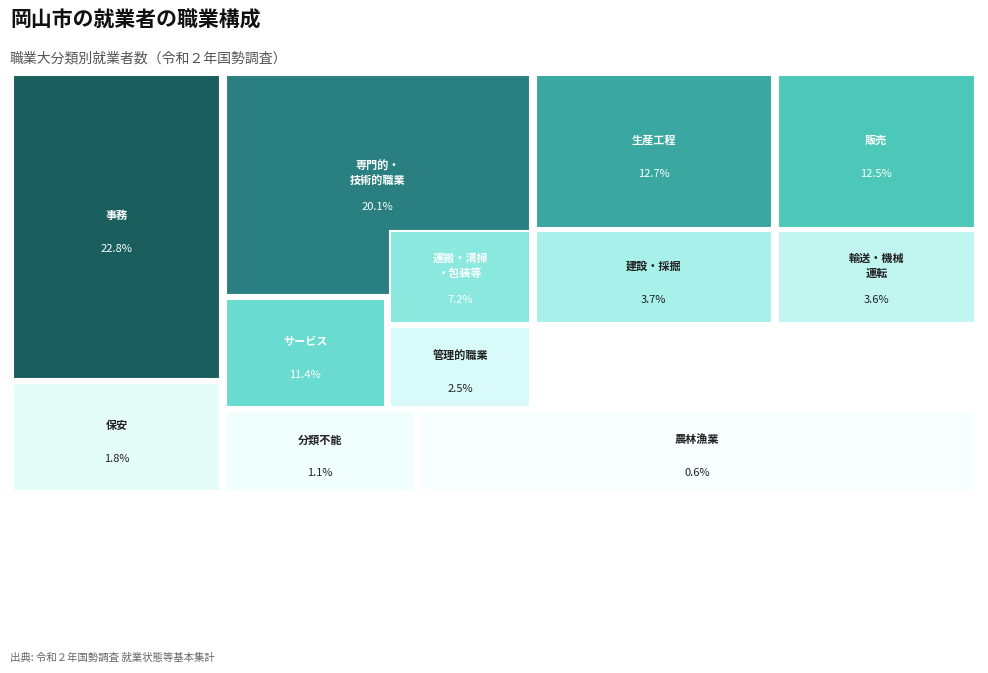

Which slice is the largest?

事務従事者